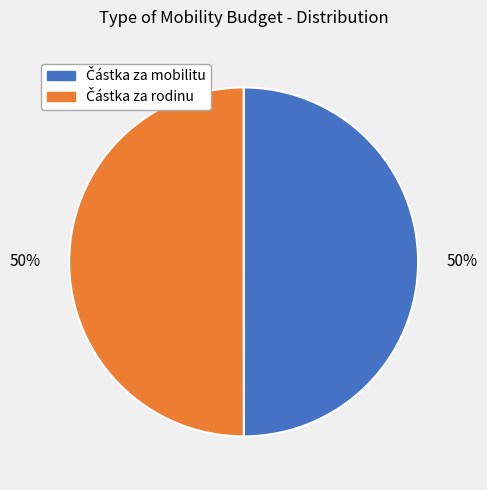

To the nearest percent, what is the average slice percentage?

50%